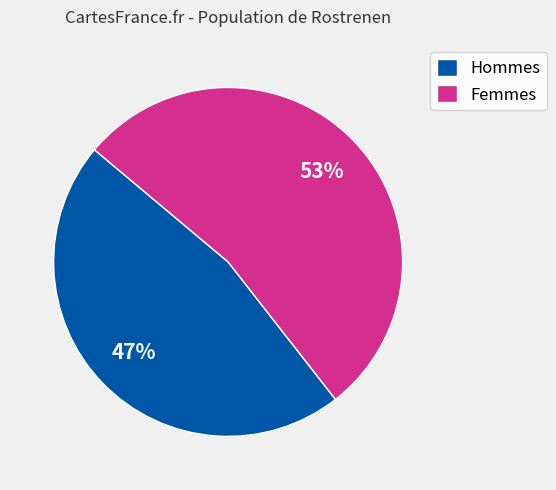

How many slices are in this pie chart?

2